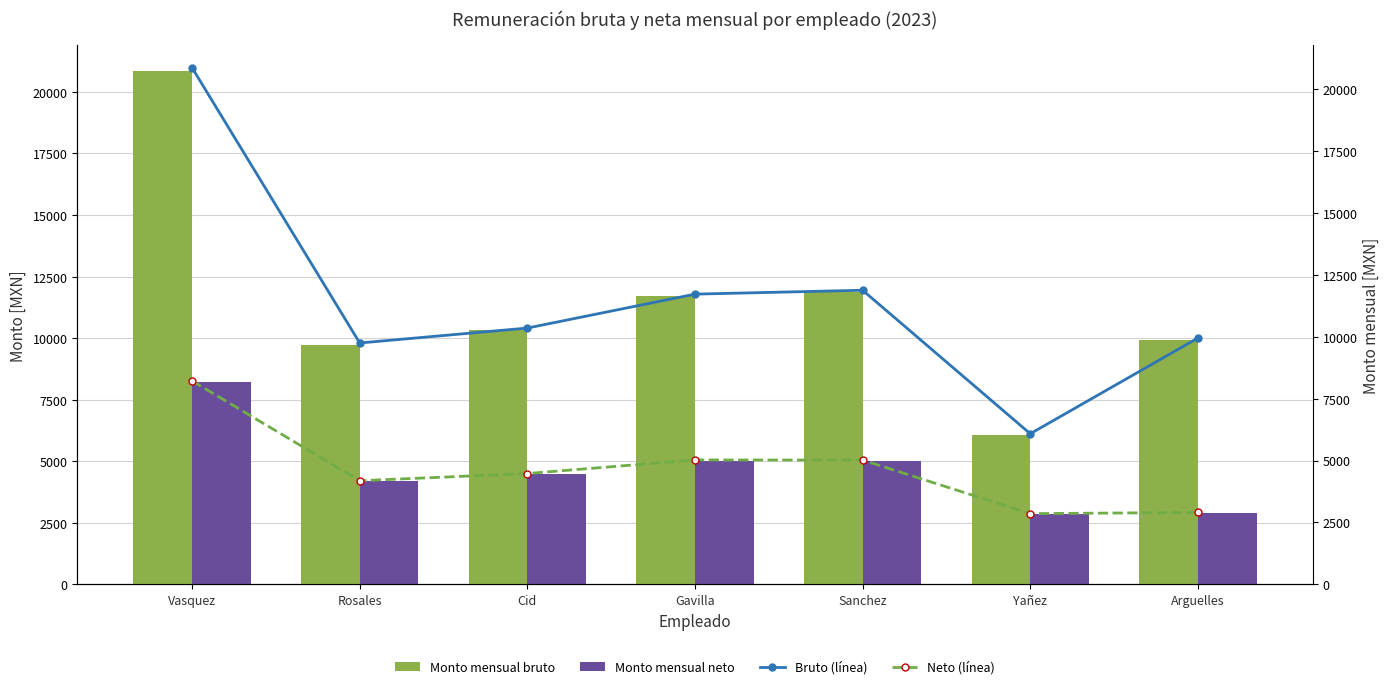

What is the lowest value of the Monto mensual bruto series?

6080.0